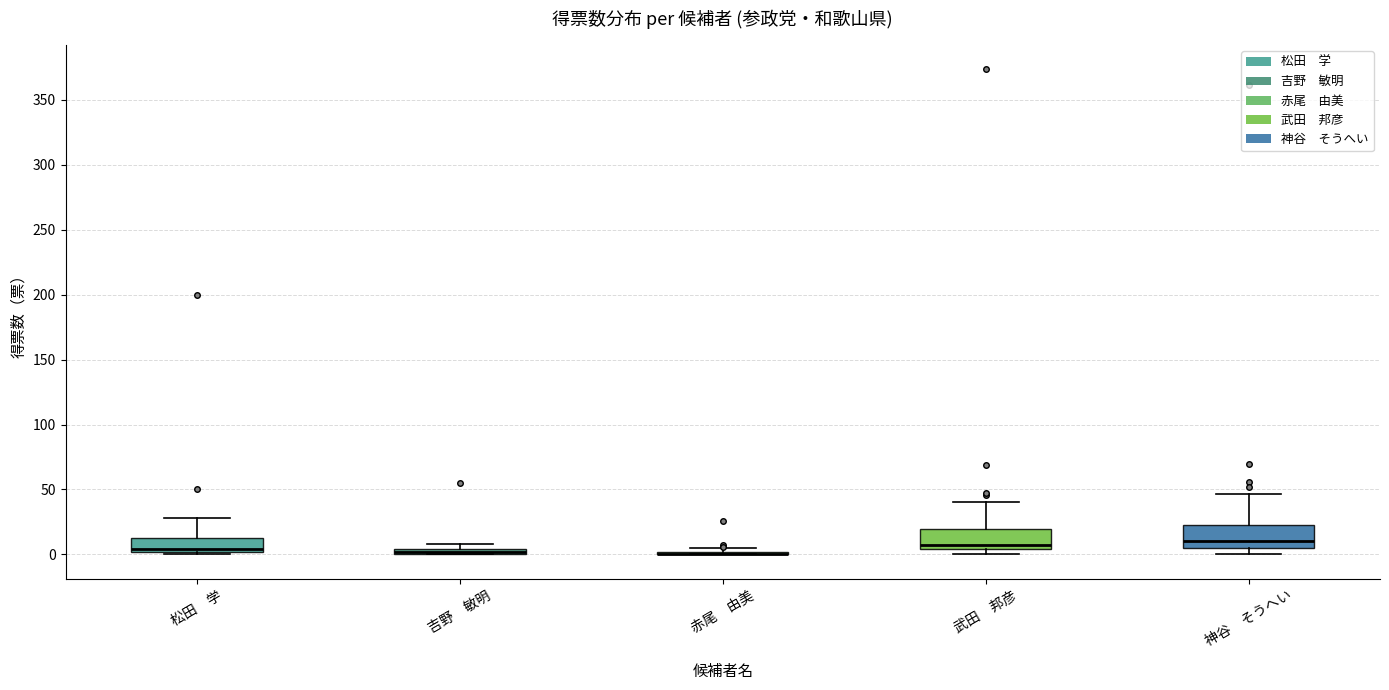

Where does the upper whisker of the box for 松田 学 end on the y-axis? The values are not printed on the chart, so give them approximately, as read against the axis.

30